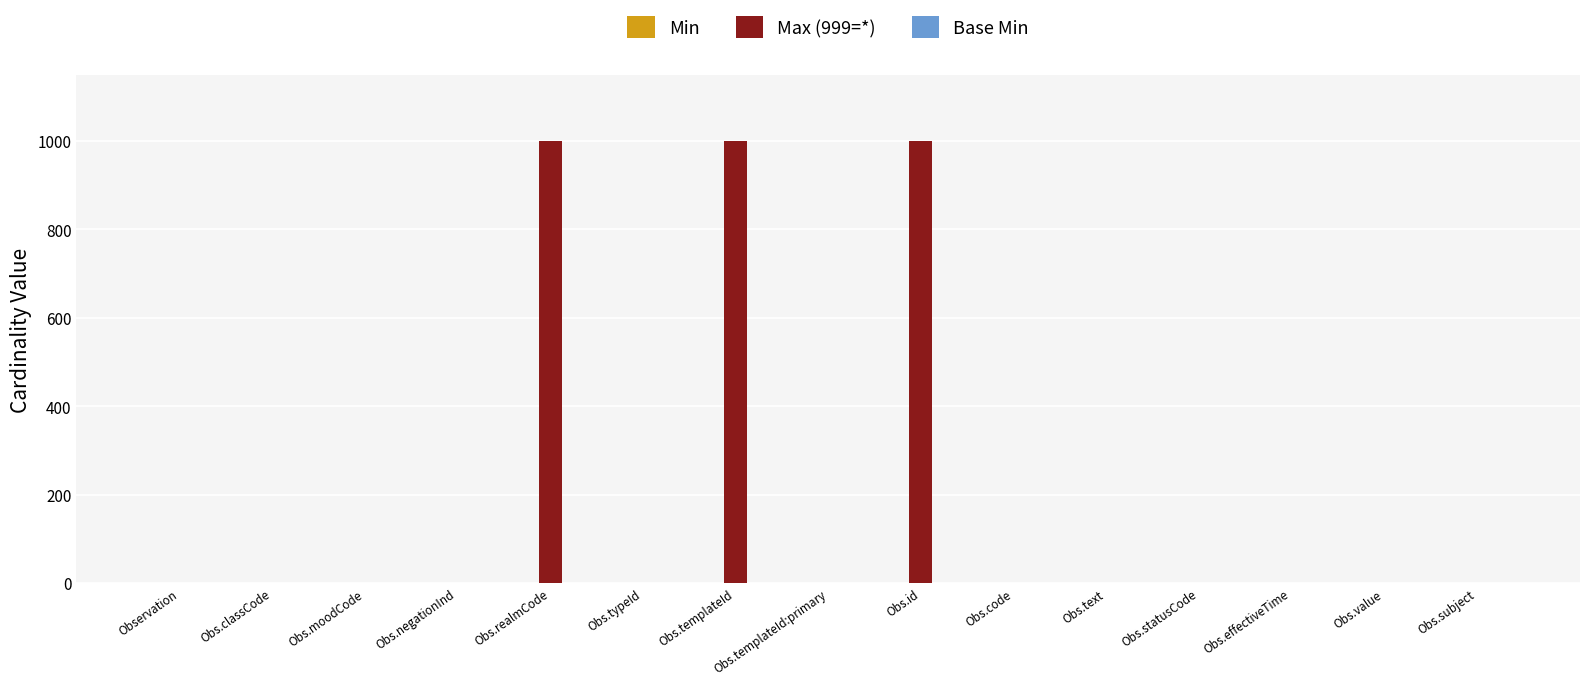

What is the greatest value displayed?

999